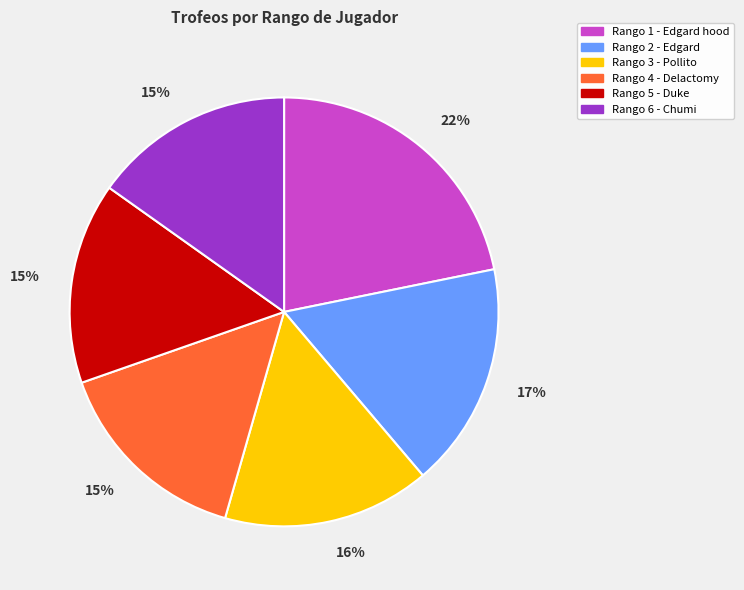

What percentage is the Rango 4 - Delactomy slice, to the nearest percent?

15%